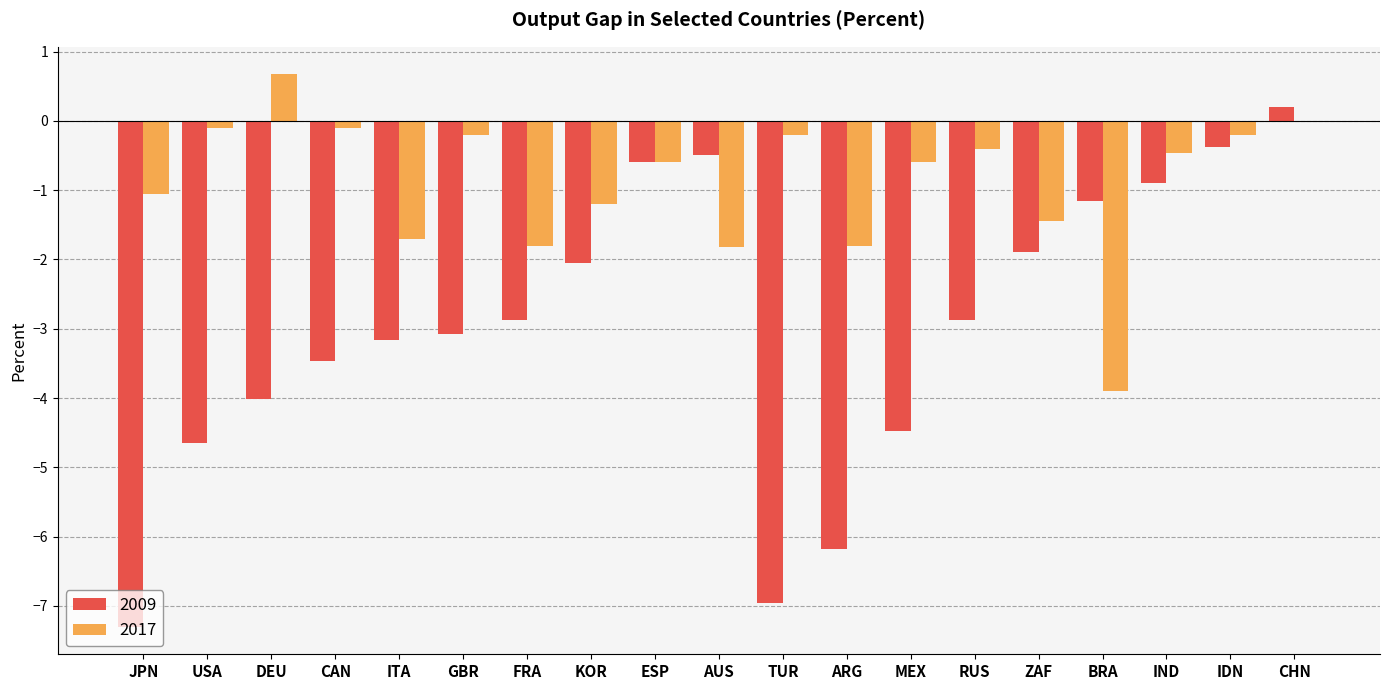

How many groups of bars are there?

19